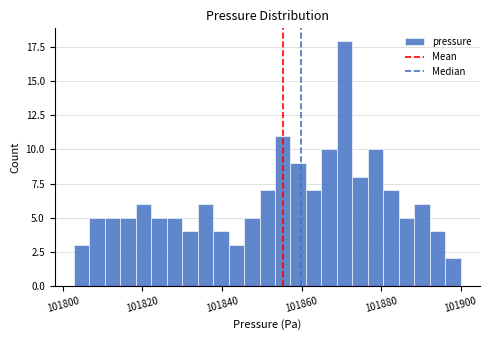

Around what value on the x-axis is the tallest bar? Give the approximate position of its centre, as read against the axis.

101870